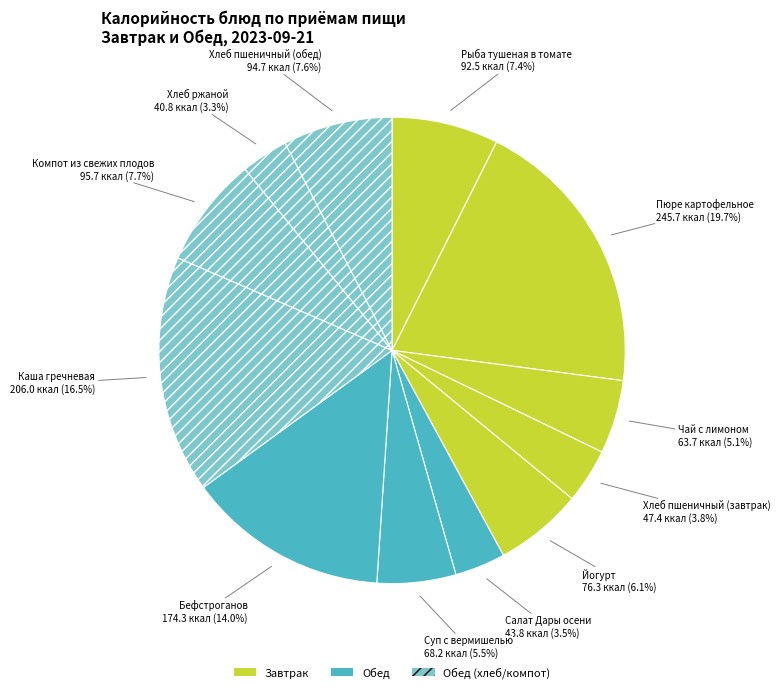

Count the number of slices in the pie.

12